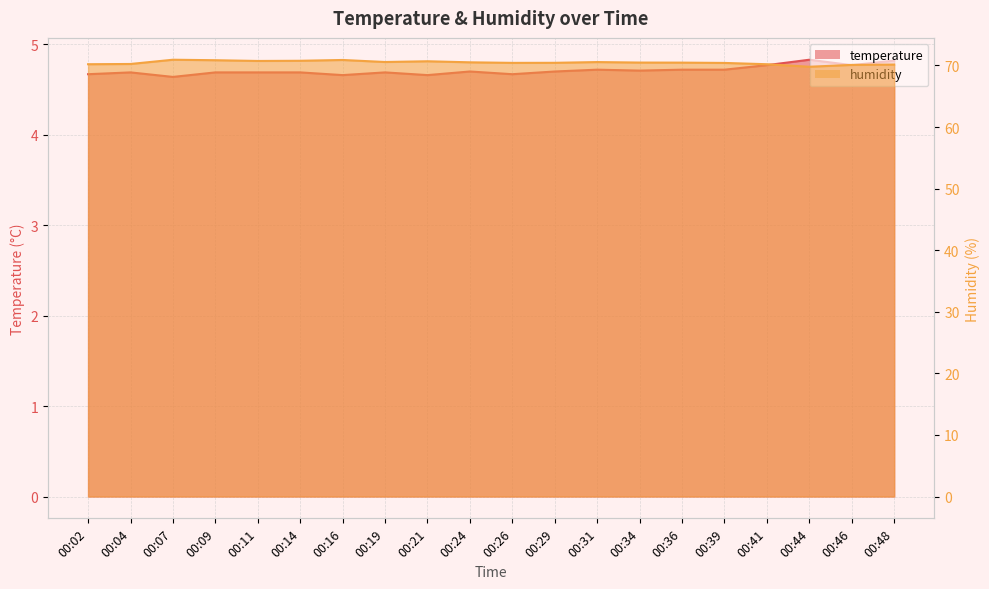

The value of temperature at 00:07 is 4.6. True or false?

True